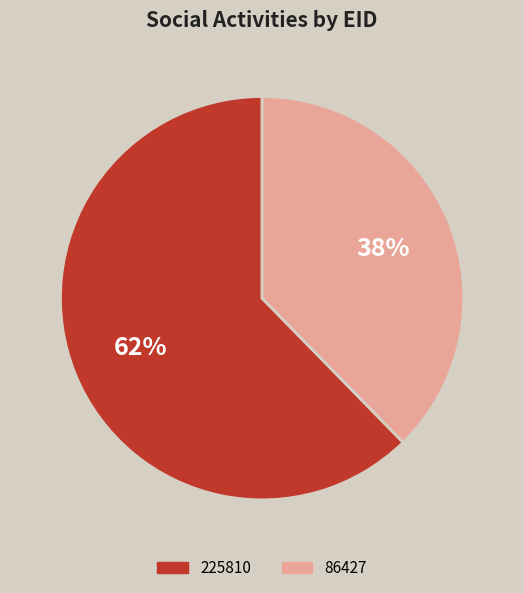

To the nearest percent, what portion does 225810 represent?

62%